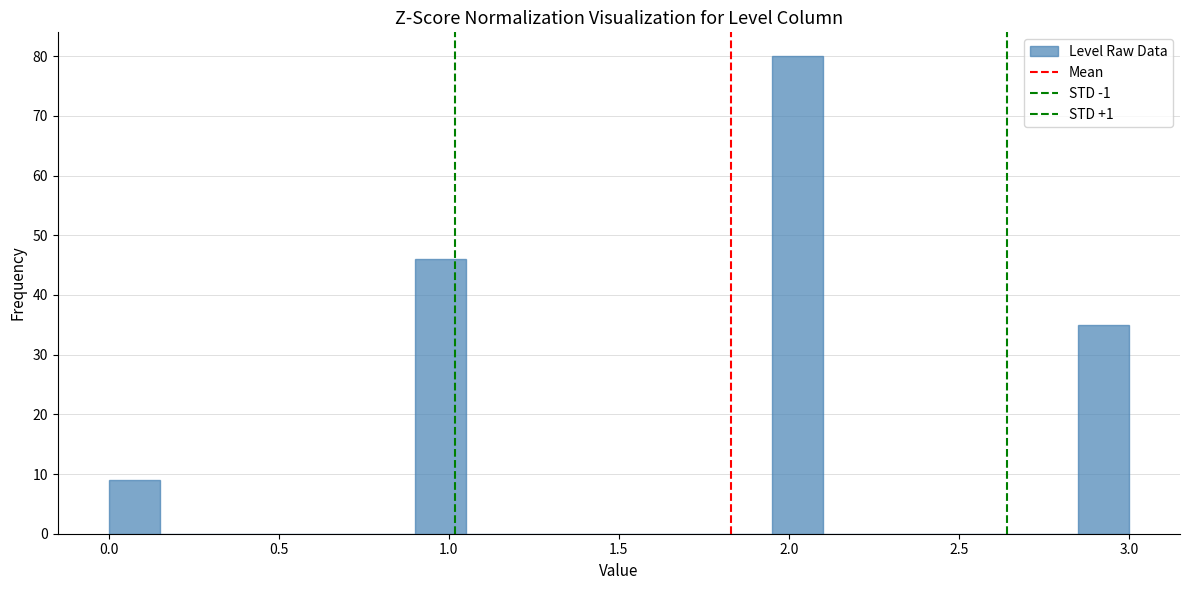

Read against the x-axis, roughly where is the centre of the tallest bar?

2.05